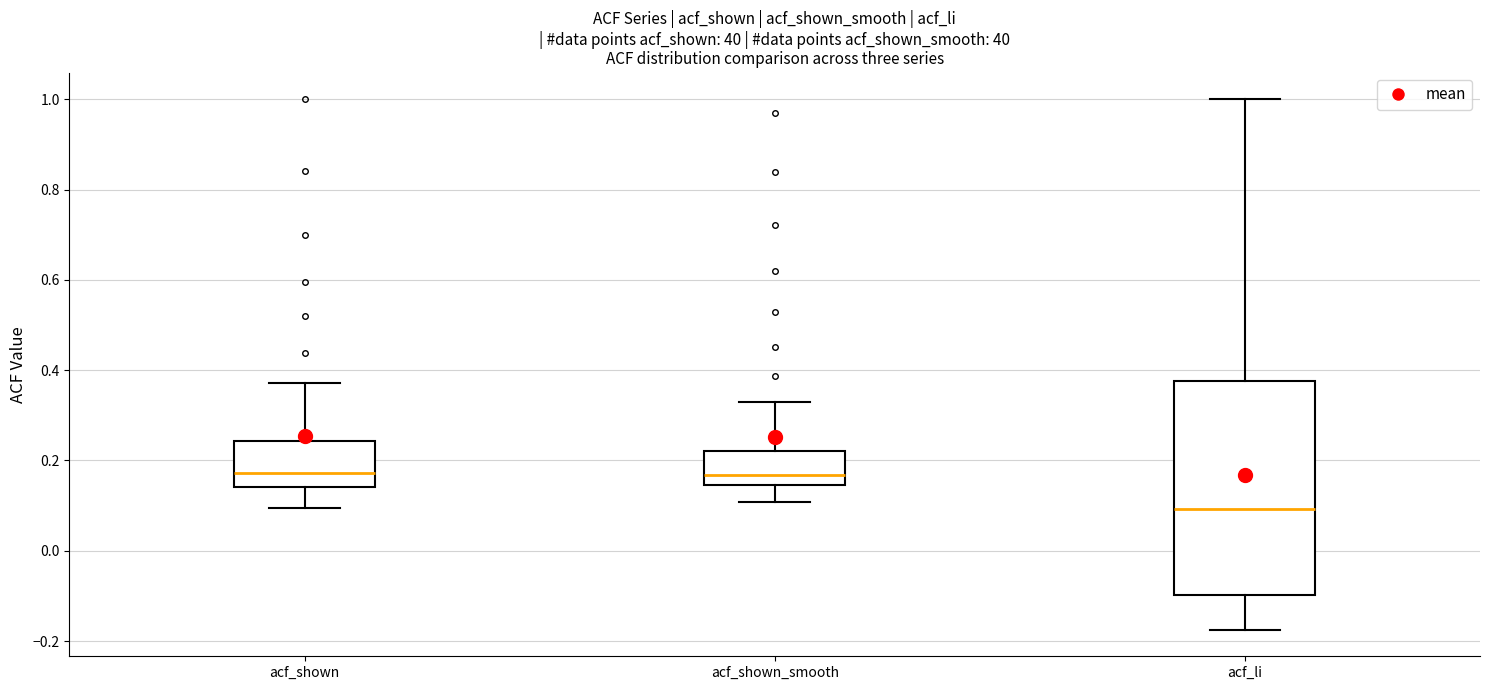

Reading left to right, read every box against the y-axis: the position of its median line, the range the box covers, and the ends of its whiskers. The values are not printed on the chart, so give them approximately, as read against the axis.

acf_shown: median 0.18, box 0.14 to 0.24, whiskers 0.10 to 0.38
acf_shown_smooth: median 0.16, box 0.14 to 0.22, whiskers 0.10 to 0.34
acf_li: median 0.10, box -0.10 to 0.38, whiskers -0.18 to 1.00